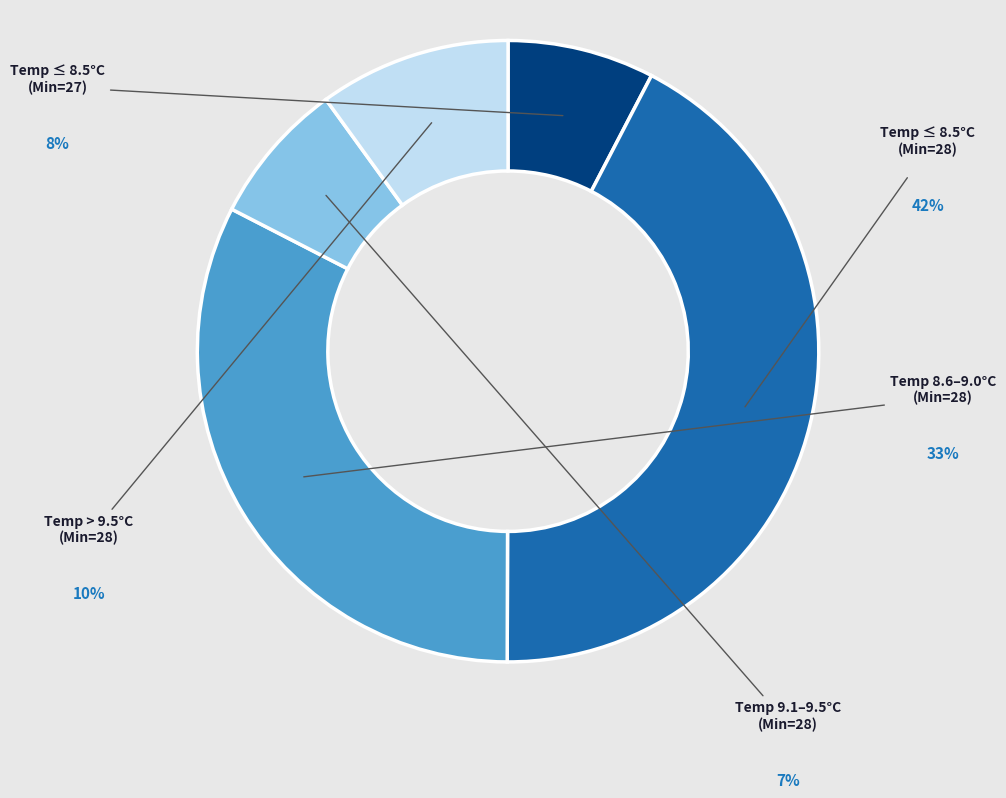

Does any single category account for the majority?

No